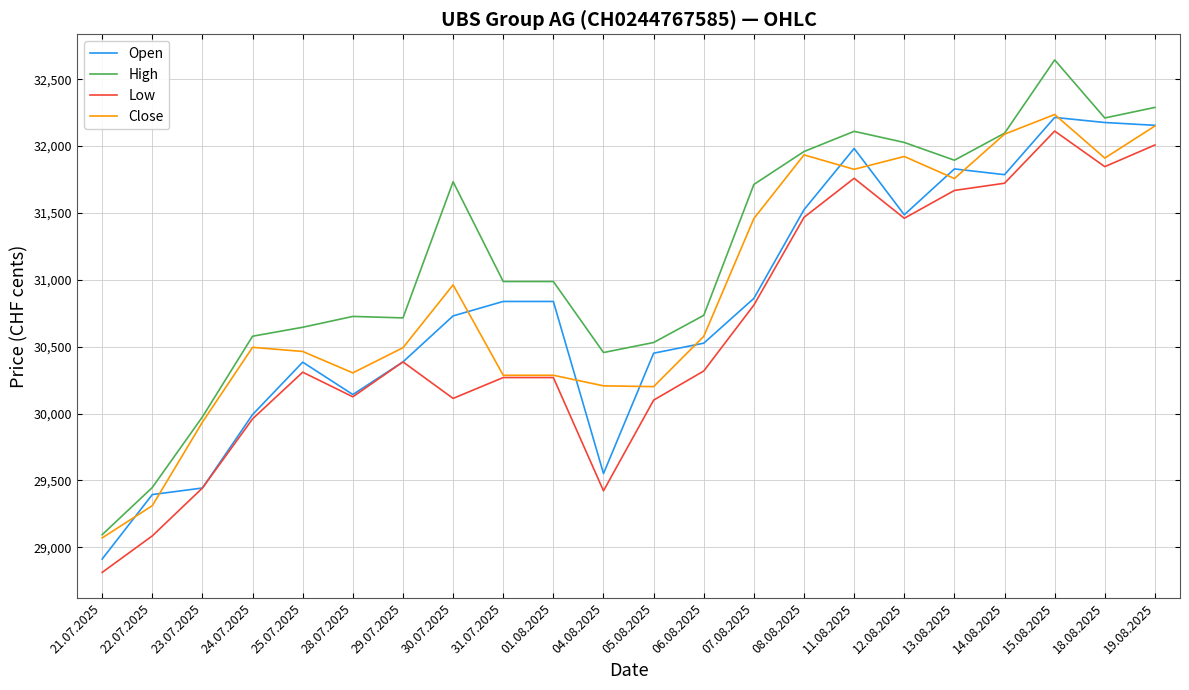

What is the sum of the Low values at 22.07.2025 and 30.07.2025?

59198